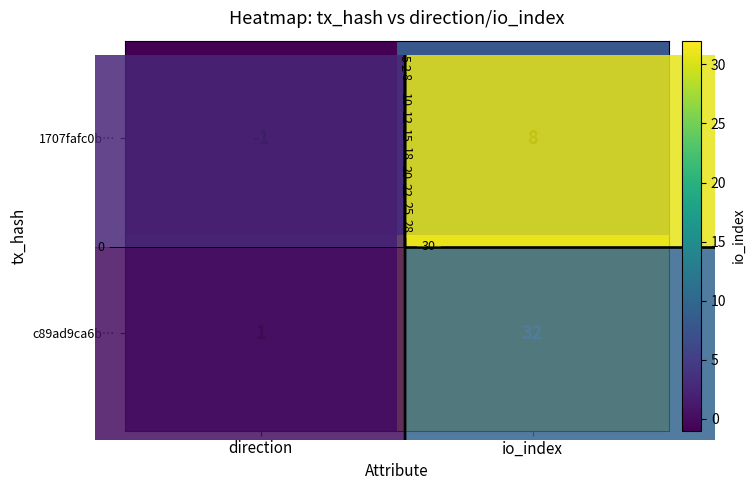

At which category is the sum across all series the highest?

io_index